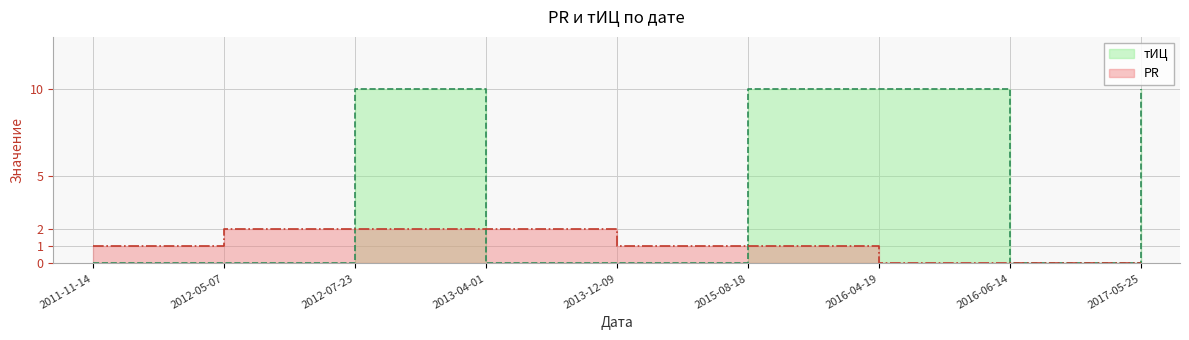

What position from the right is 2016-06-14?

2